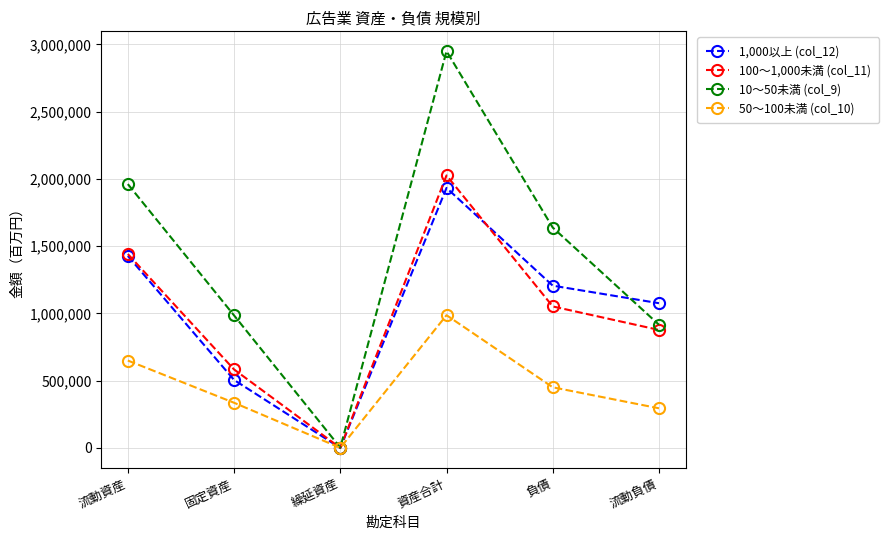

List the labels in order of 50～100未満 (col_10) value, smallest first.

繰延資産, 流動負債, 固定資産, 負債, 流動資産, 資産合計